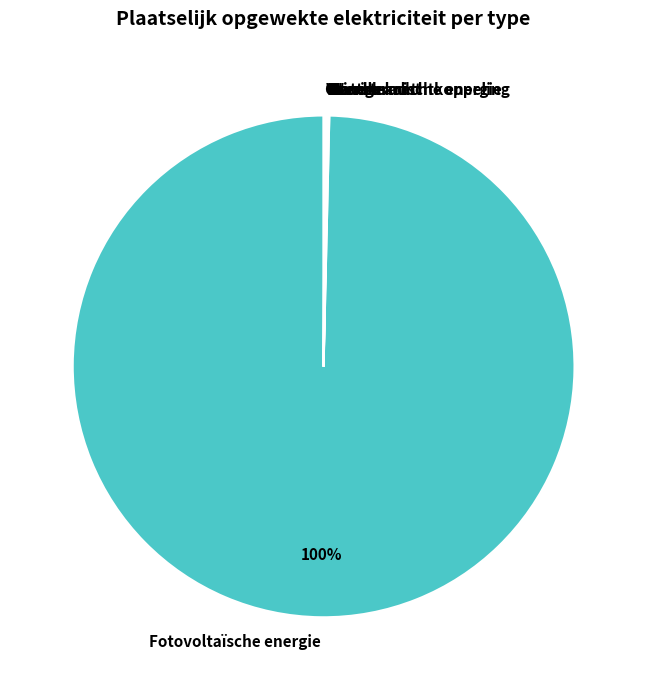

True or false: Fotovoltaïsche energie accounts for 100% of the total.

True